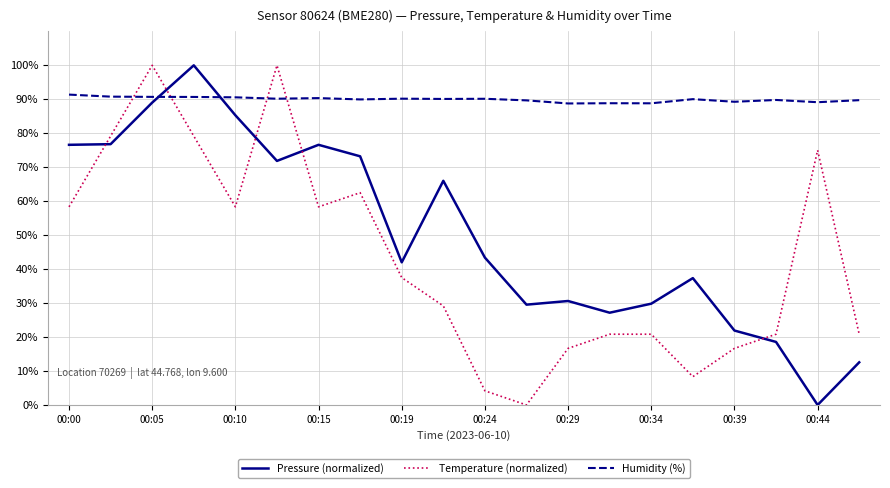

What is the maximum value shown in the chart?

100.0